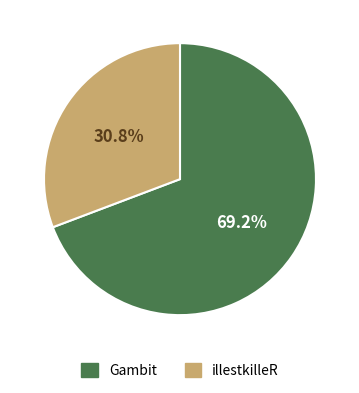

Which slice is the largest?

Gambit